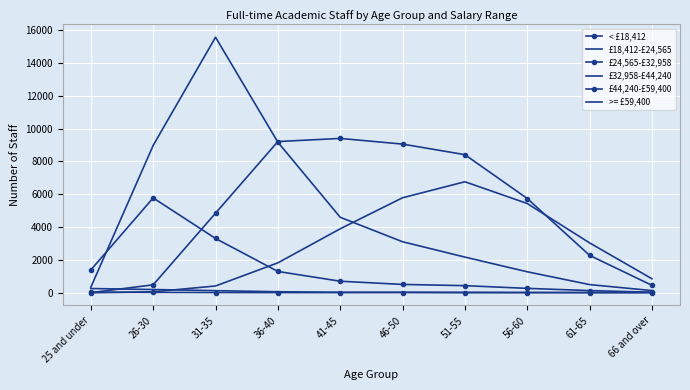

What are all the series names shown in the legend?

< £18,412, £18,412-£24,565, £24,565-£32,958, £32,958-£44,240, £44,240-£59,400, >= £59,400